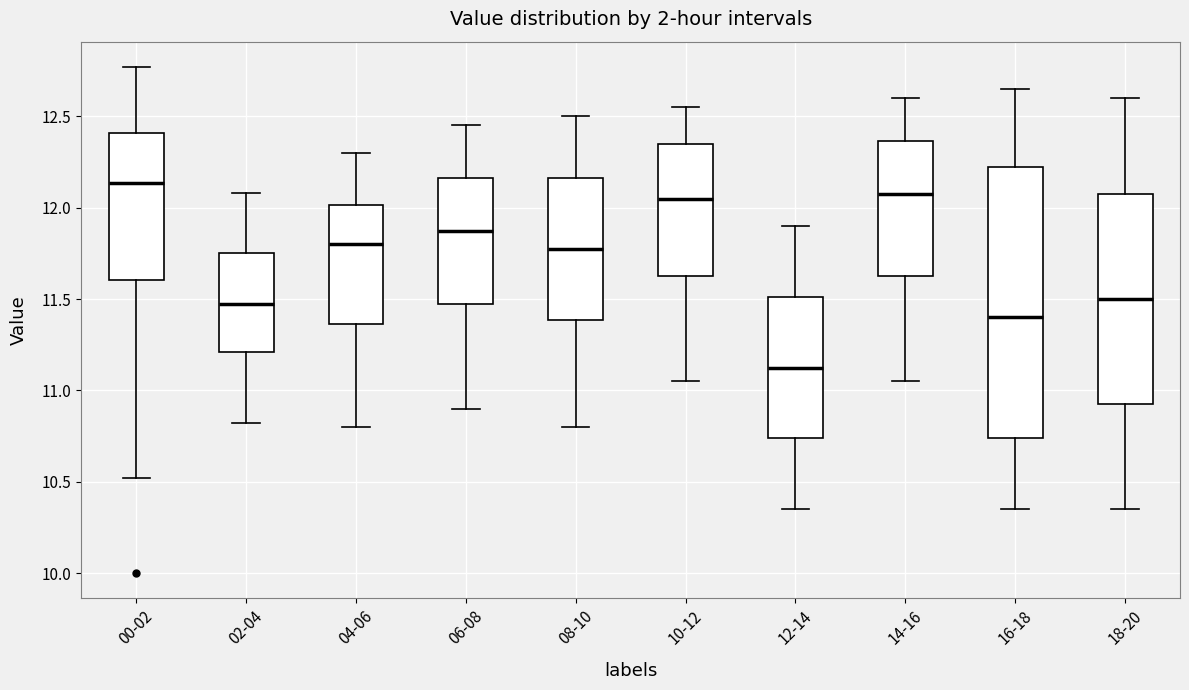

Which box's median line is the highest?

00-02